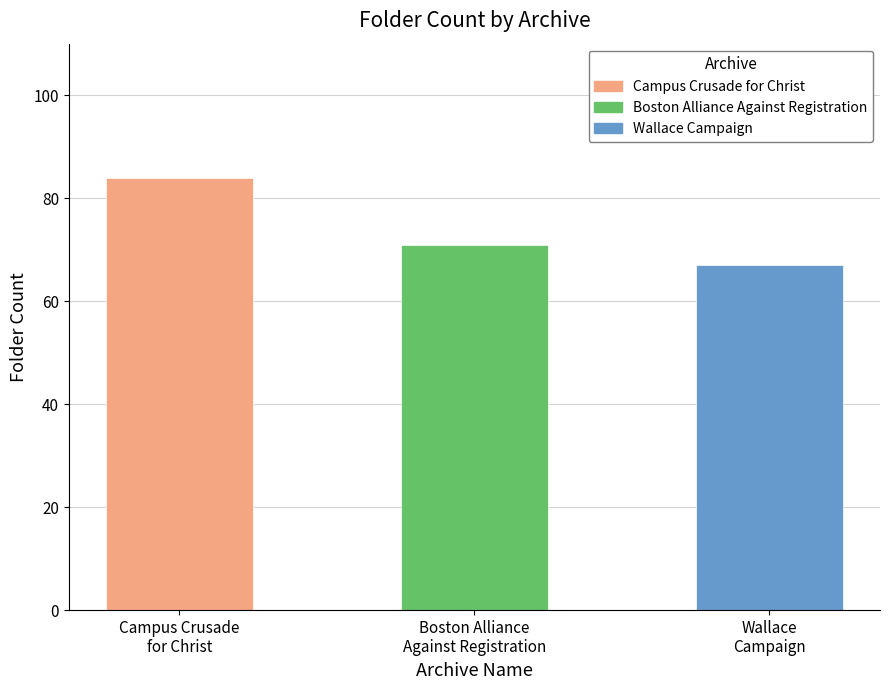

What is the minimum value shown in the chart?

67